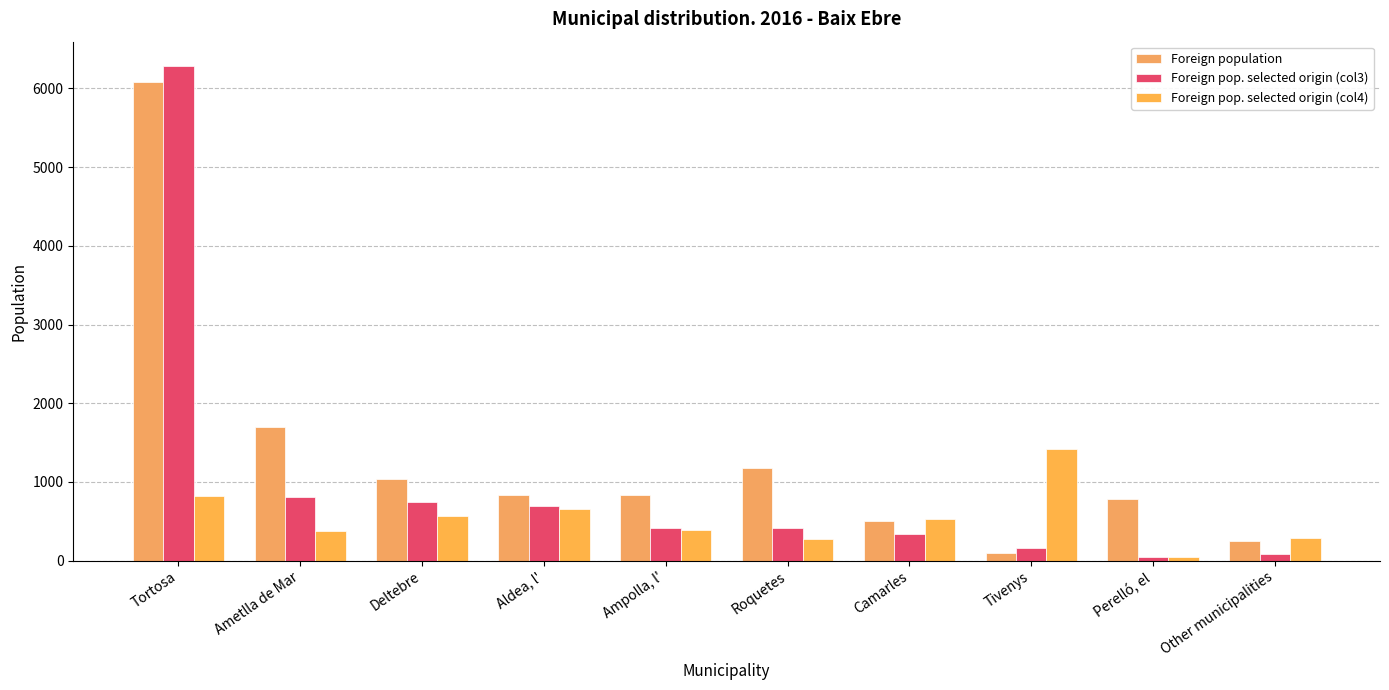

What is the total value across all series at Deltebre?

2351